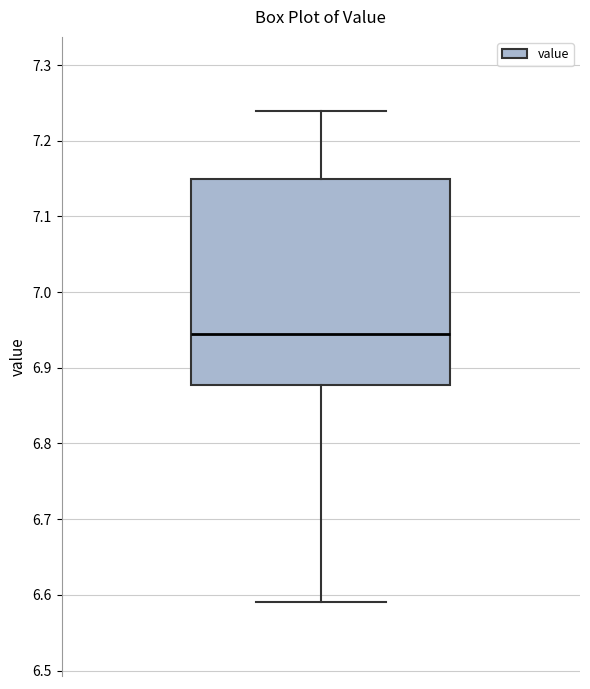

Transcribe this box plot: give where the median line is, the range the box spans, and where the two whiskers end, as read against the y-axis. The values are not printed on the chart, so give them approximately, as read against the axis.

median 6.95, box 6.88 to 7.15, whiskers 6.59 to 7.24